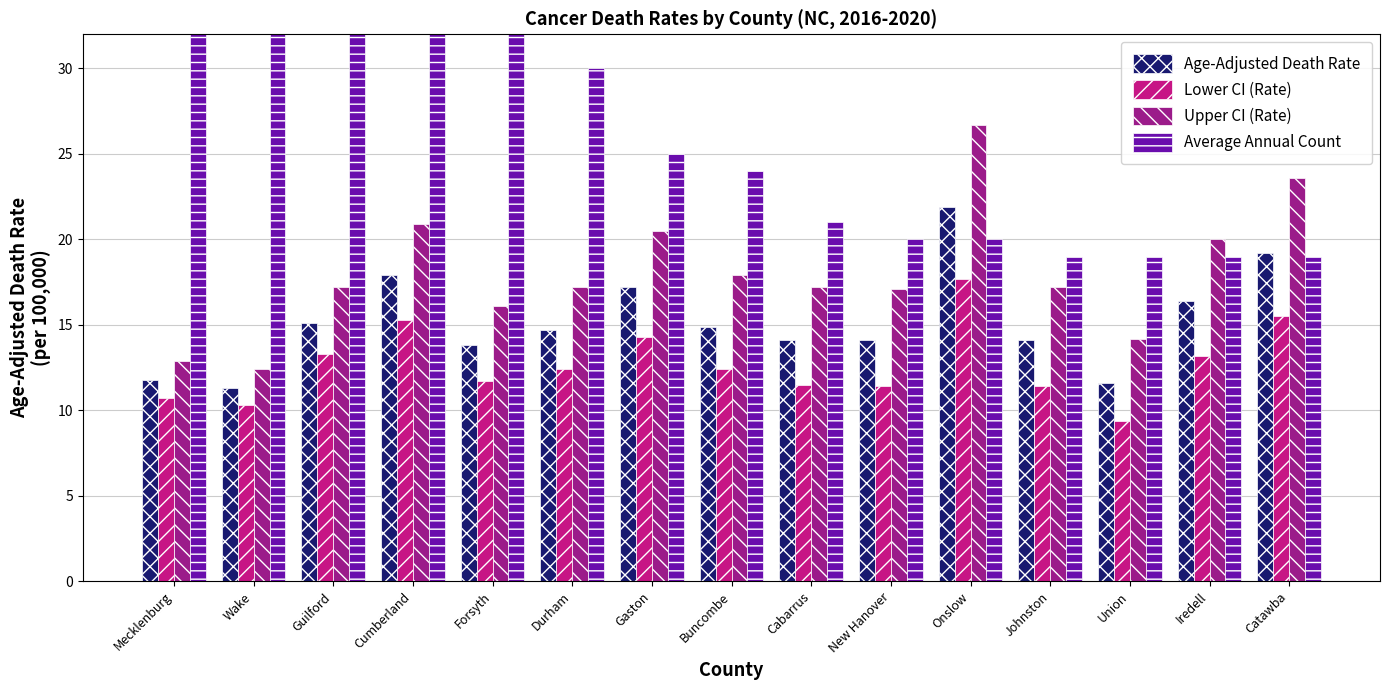

Reading left to right, what are all the values shown in this chart?

Age-Adjusted Death Rate: 11.8	11.3	15.1	17.9	13.8	14.7	17.2	14.9	14.1	14.1	21.9	14.1	11.6	16.4	19.2
Lower CI (Rate): 10.7	10.3	13.3	15.3	11.7	12.4	14.3	12.4	11.5	11.4	17.7	11.4	9.4	13.2	15.5
Upper CI (Rate): 12.9	12.4	17.2	20.9	16.1	17.2	20.5	17.9	17.2	17.1	26.7	17.2	14.2	20.0	23.6
Average Annual Count: 89.0	88.0	50.0	34.0	32.0	30.0	25.0	24.0	21.0	20.0	20.0	19.0	19.0	19.0	19.0